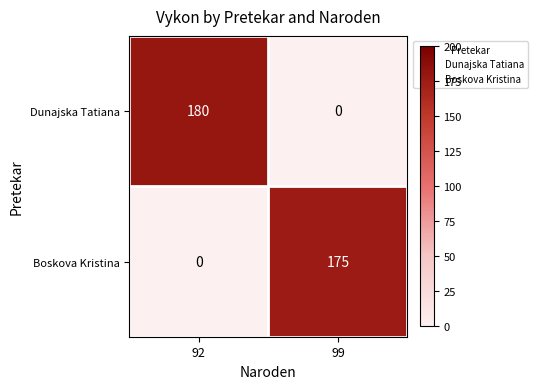

What is the difference between the Boskova Kristina values at 92 and 99?

175